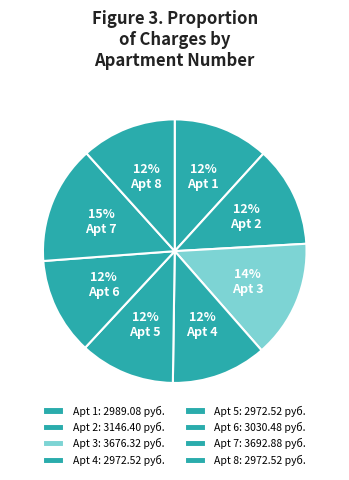

Rank the categories by value from lowest to highest.

4, 5, 8, 1, 6, 2, 3, 7